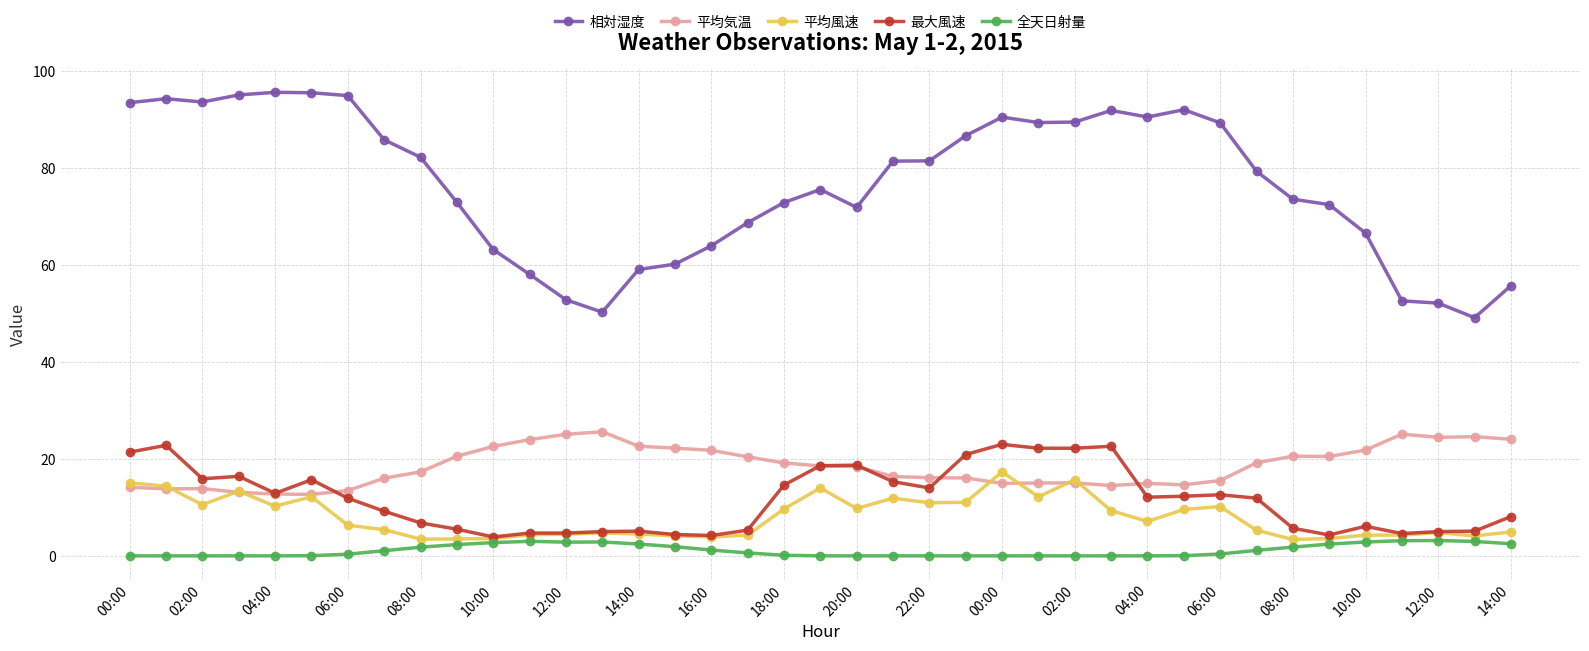

Which series has the largest total across all categories?

相対湿度